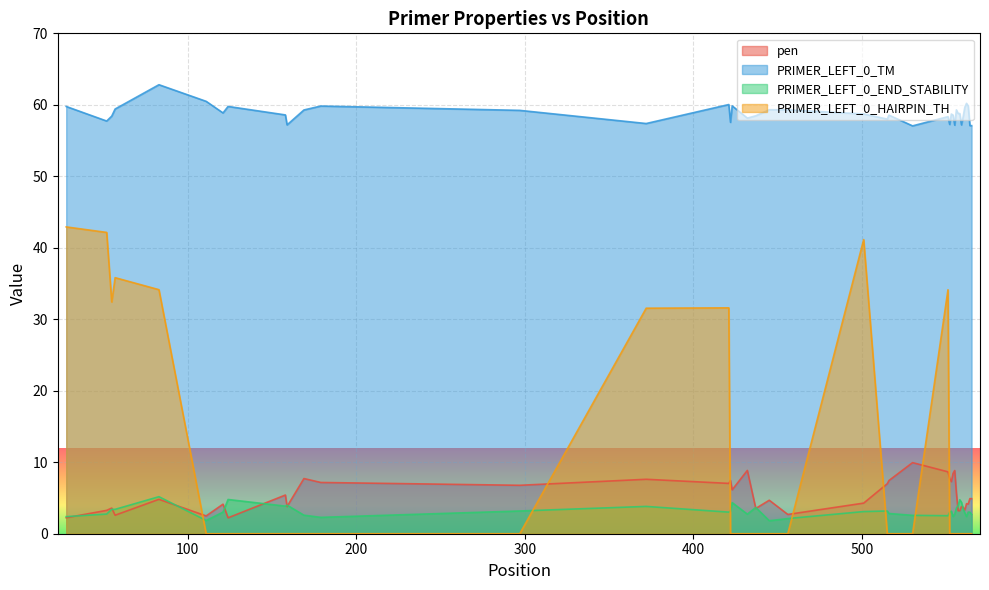

How many intersections are there between PRIMER_LEFT_0_HAIRPIN_TH and PRIMER_LEFT_0_END_STABILITY?

7